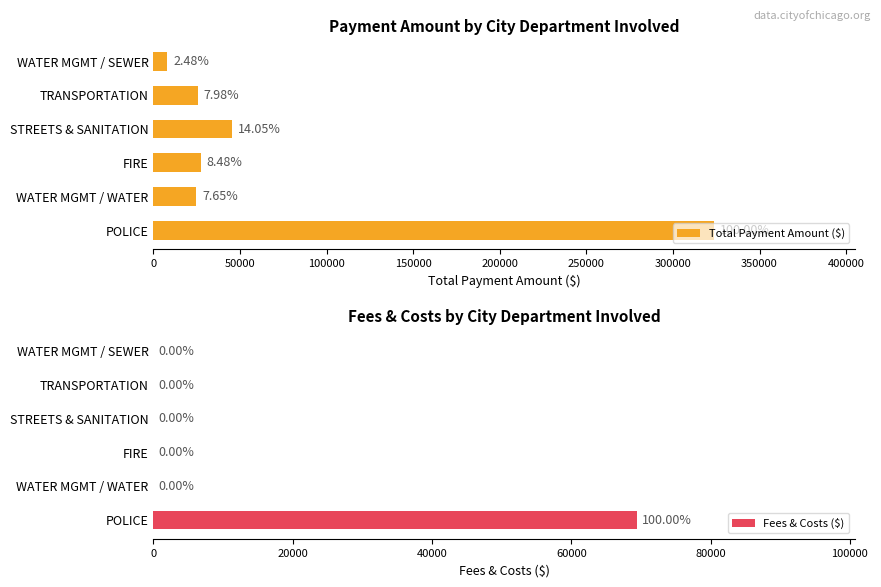

What are all the series names shown in the legend?

Total Payment Amount ($), Fees & Costs ($)